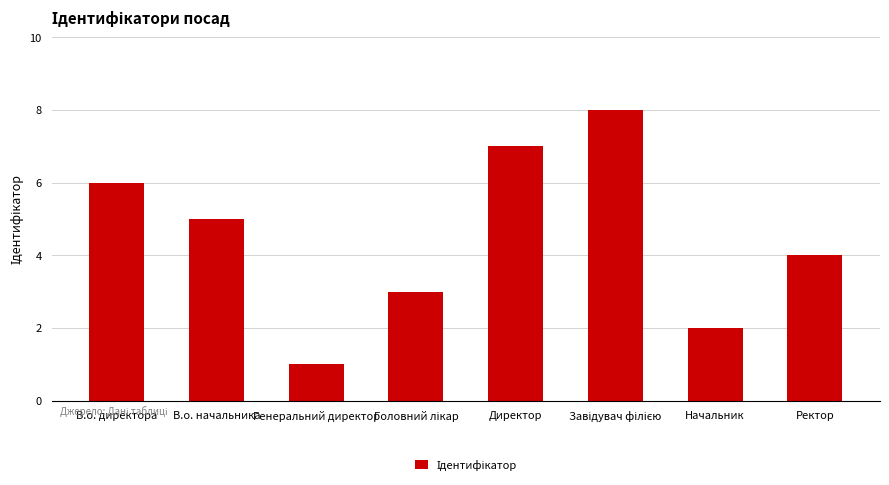

Between Генеральний директор and Директор, which is larger?

Директор